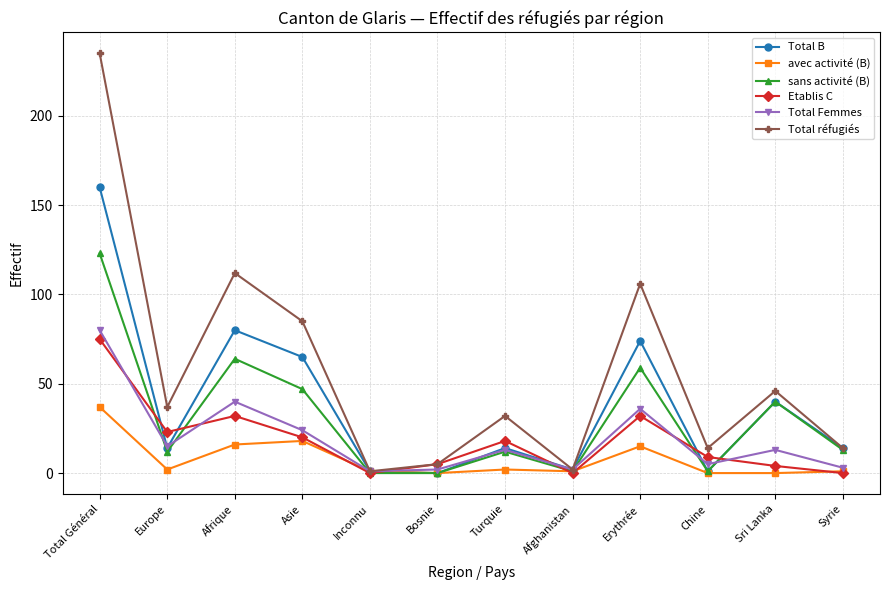

What is the sum of all Total réfugiés values?

689